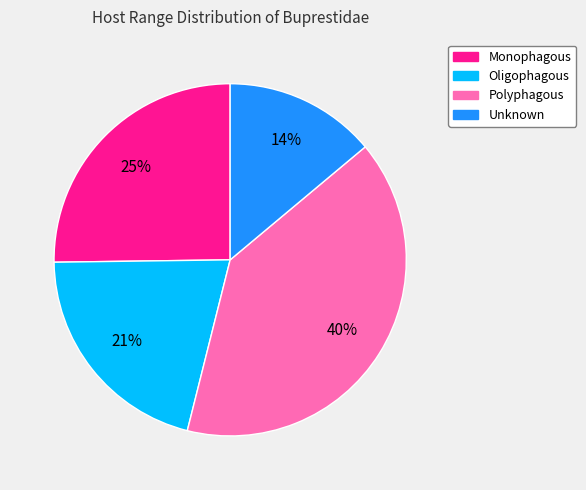

True or false: Polyphagous accounts for 40% of the total.

True